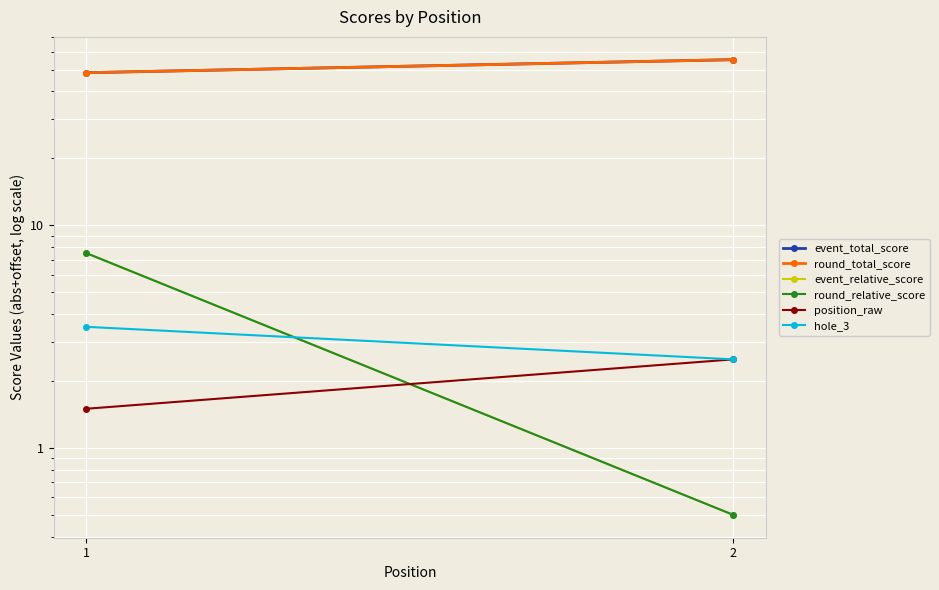

At which category does the chart reach its peak across all series?

2